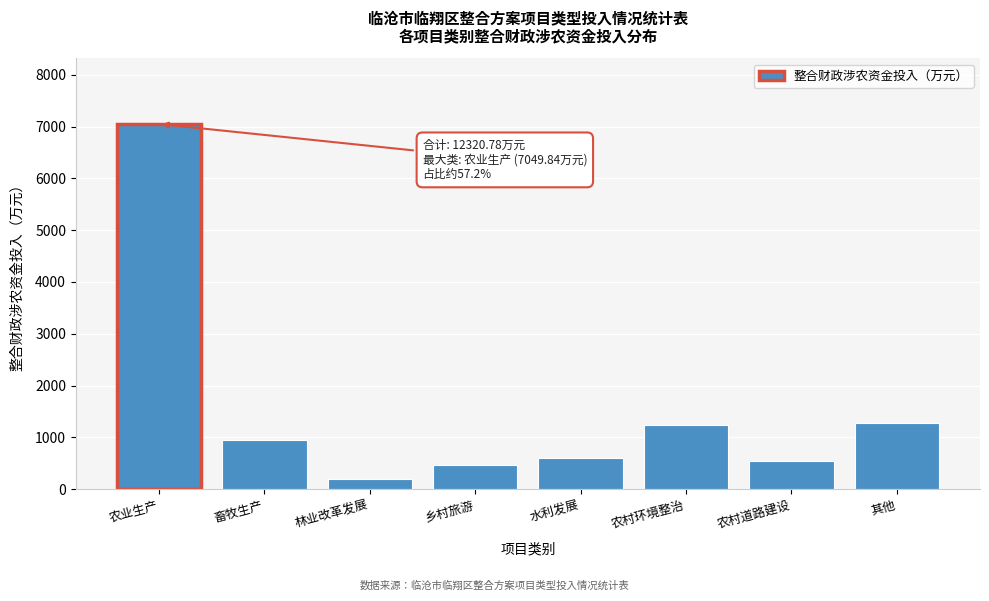

Reading right to left, extract all data points from this chart.

其他=1277.2	农村道路建设=541.0	农村环境整治=1232.7	水利发展=600.0	乡村旅游=475.0	林业改革发展=200.0	畜牧生产=945.0	农业生产=7049.8